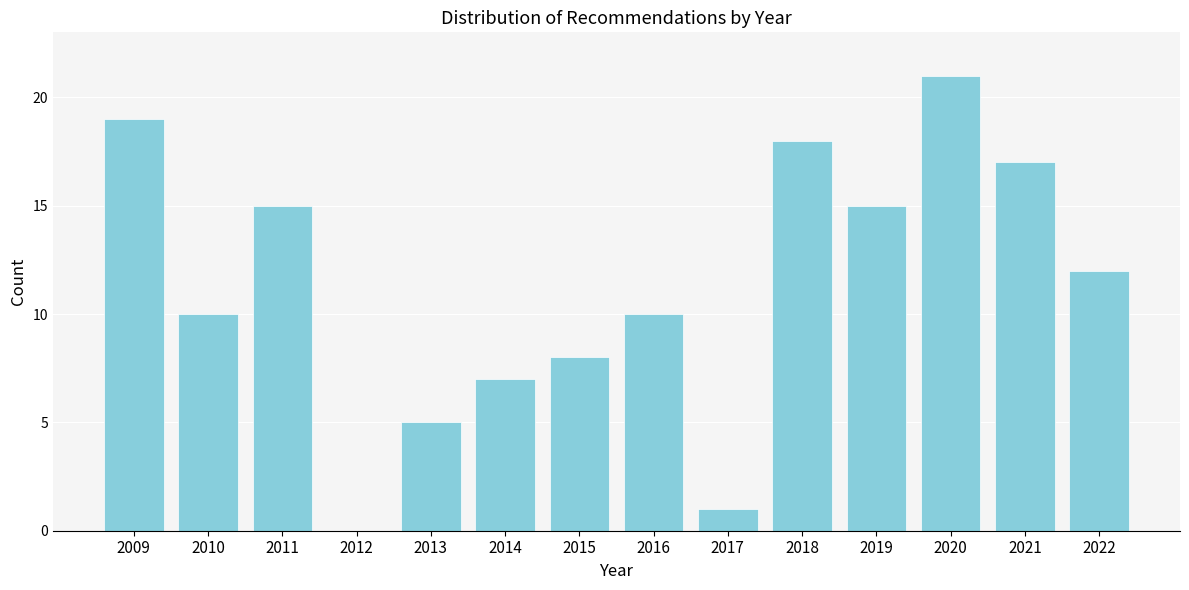

Reading left to right, what are all the values shown in this chart?

2009=19	2010=10	2011=15	2012=0	2013=5	2014=7	2015=8	2016=10	2017=1	2018=18	2019=15	2020=21	2021=17	2022=12